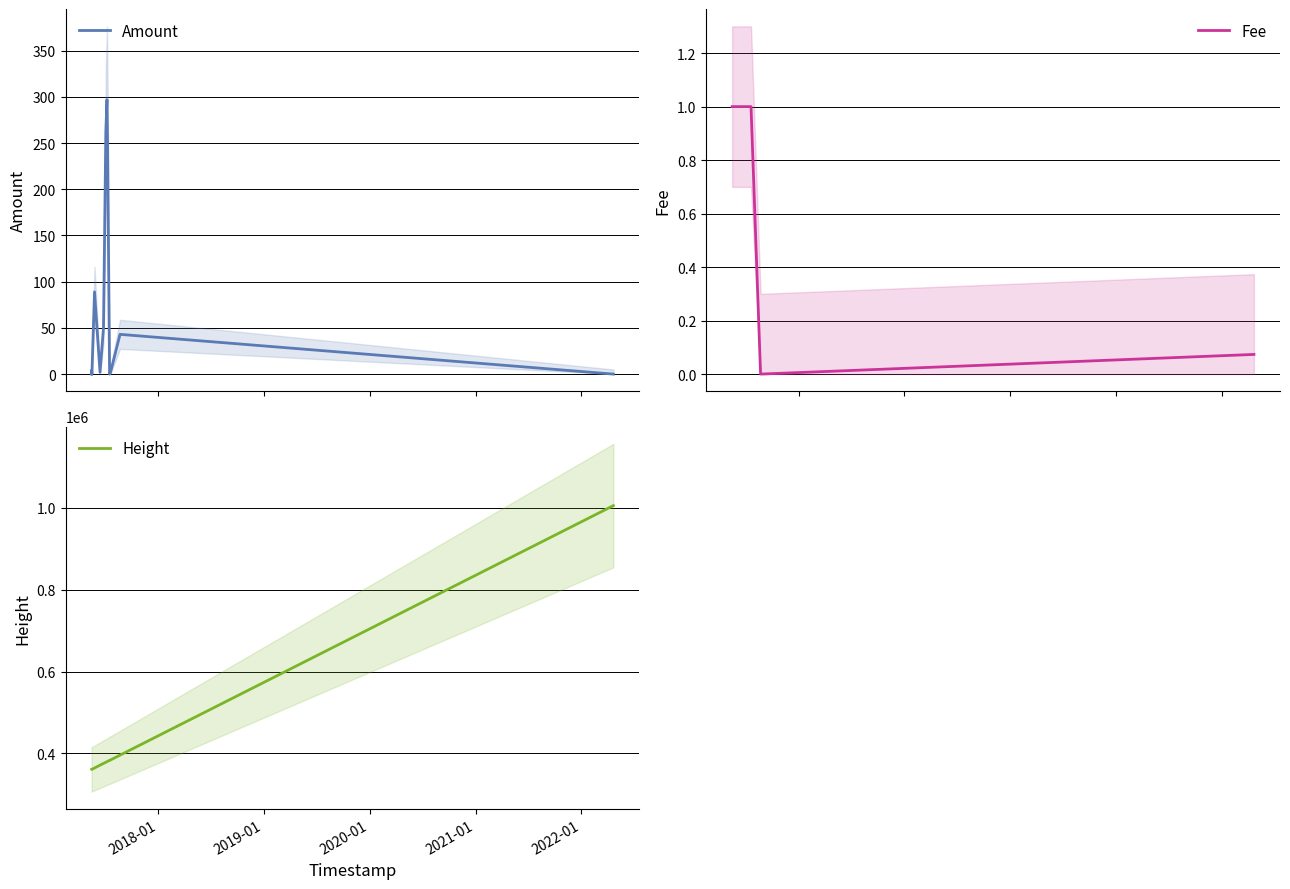

Where do Fee and Amount first cross each other?

2021-01 and 2022-01